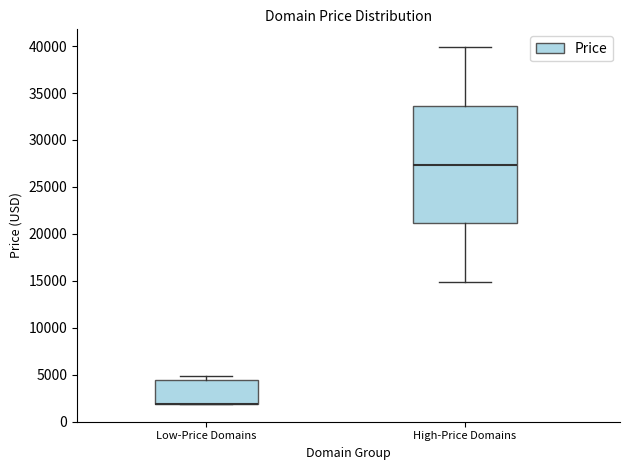

Where does the median line of the box for High-Price Domains sit on the y-axis? The values are not printed on the chart, so give them approximately, as read against the axis.

27500